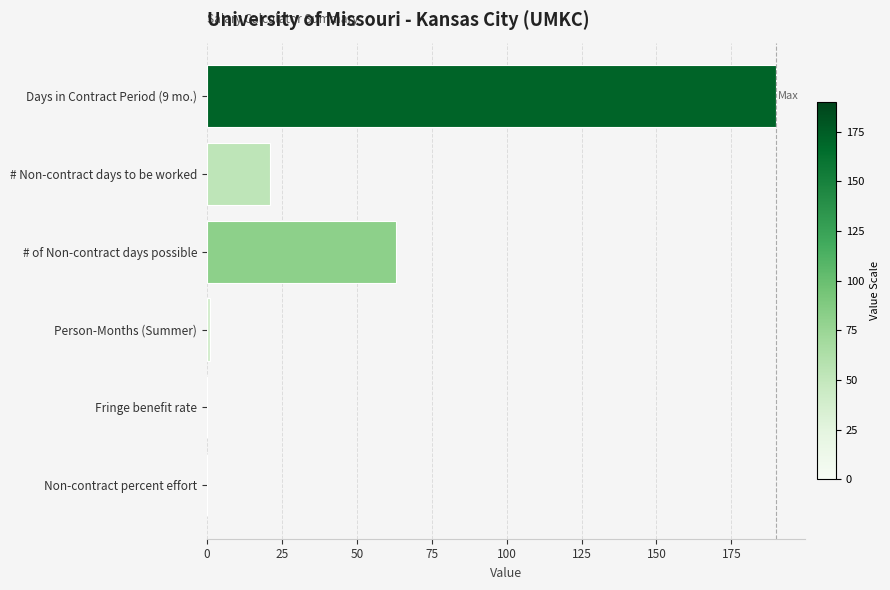

Is it true that the value at Non-contract percent effort is 81?

False